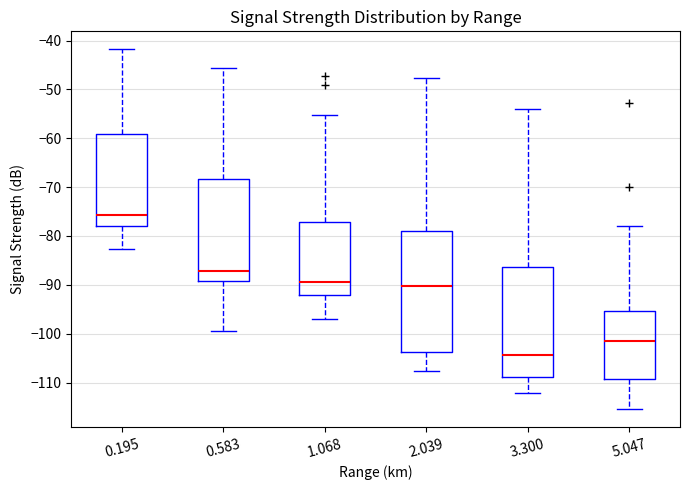

Reading left to right, transcribe this box plot: for each box, give where its median line is, the range the box spans, and where its two whiskers end, as read against the y-axis. The values are not printed on the chart, so give them approximately, as read against the axis.

0.195: median -76, box -78 to -59, whiskers -83 to -42
0.583: median -87, box -89 to -68, whiskers -99 to -46
1.068: median -89, box -92 to -77, whiskers -97 to -55
2.039: median -90, box -104 to -79, whiskers -108 to -48
3.300: median -104, box -109 to -86, whiskers -112 to -54
5.047: median -101, box -109 to -95, whiskers -115 to -78